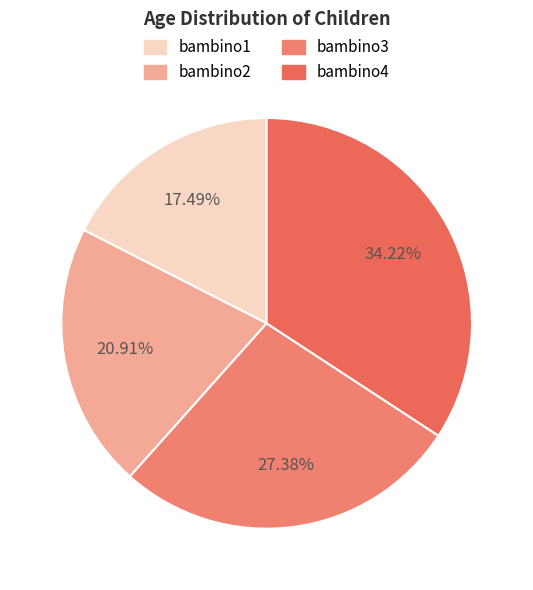

Rank the categories by value from highest to lowest.

bambino4, bambino3, bambino2, bambino1